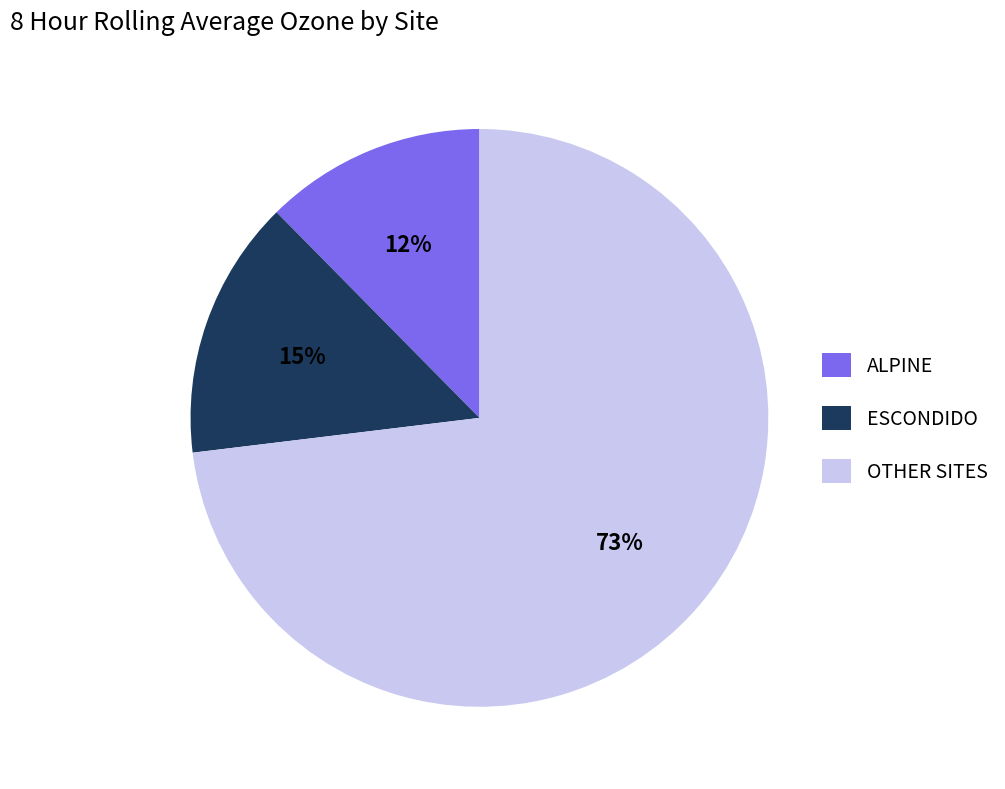

Is there any slice that represents more than half of the pie?

Yes